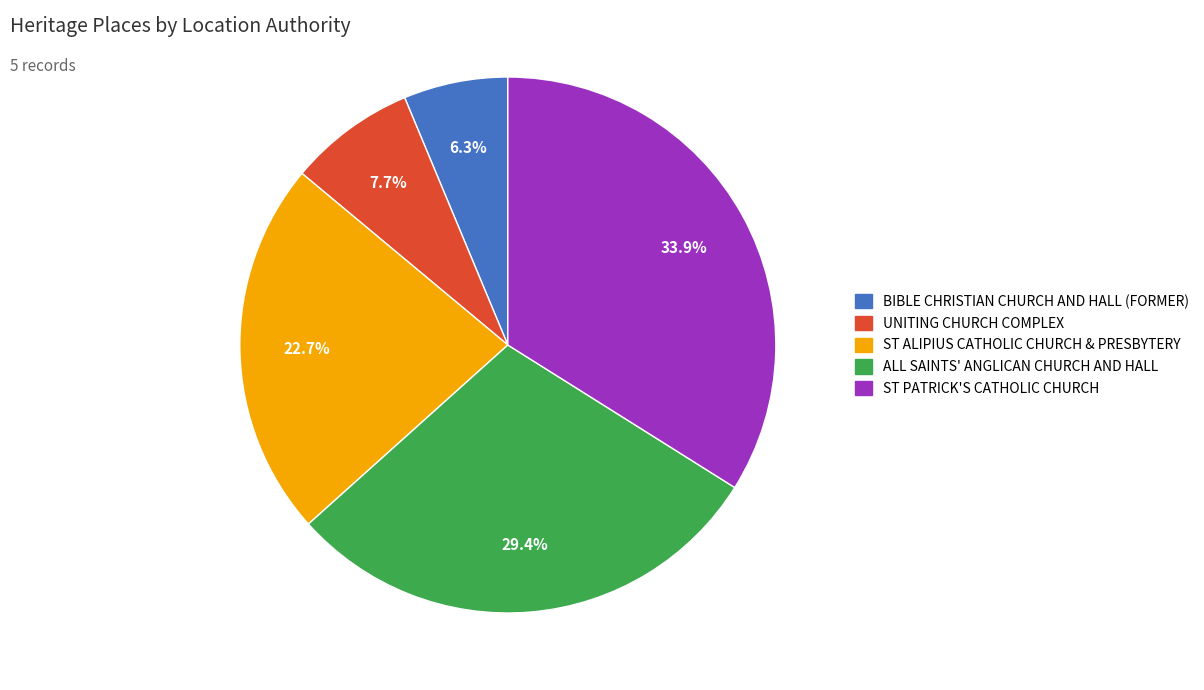

To the nearest percent, what is the average slice percentage?

20%